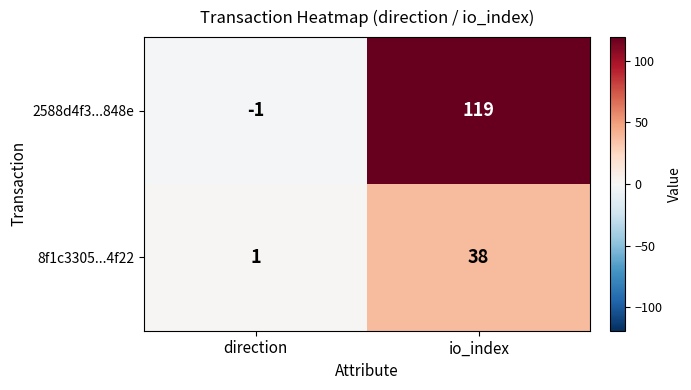

Which series has the largest range (max minus min)?

2588d4f3...848e